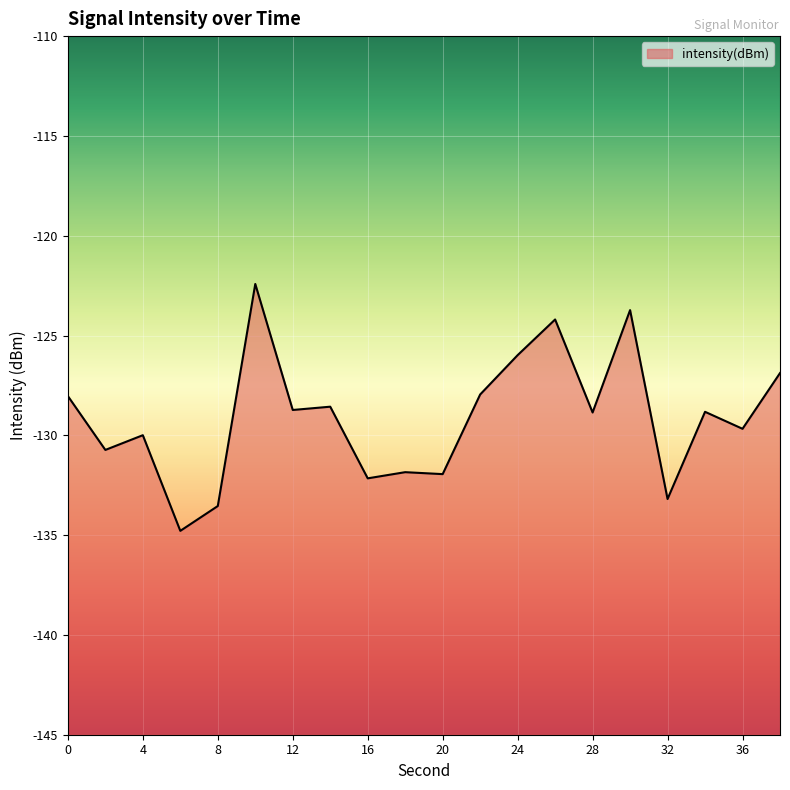

List the labels in order of value, smallest first.

6, 8, 32, 16, 20, 18, 2, 4, 36, 28, 34, 12, 14, 0, 22, 38, 24, 26, 30, 10